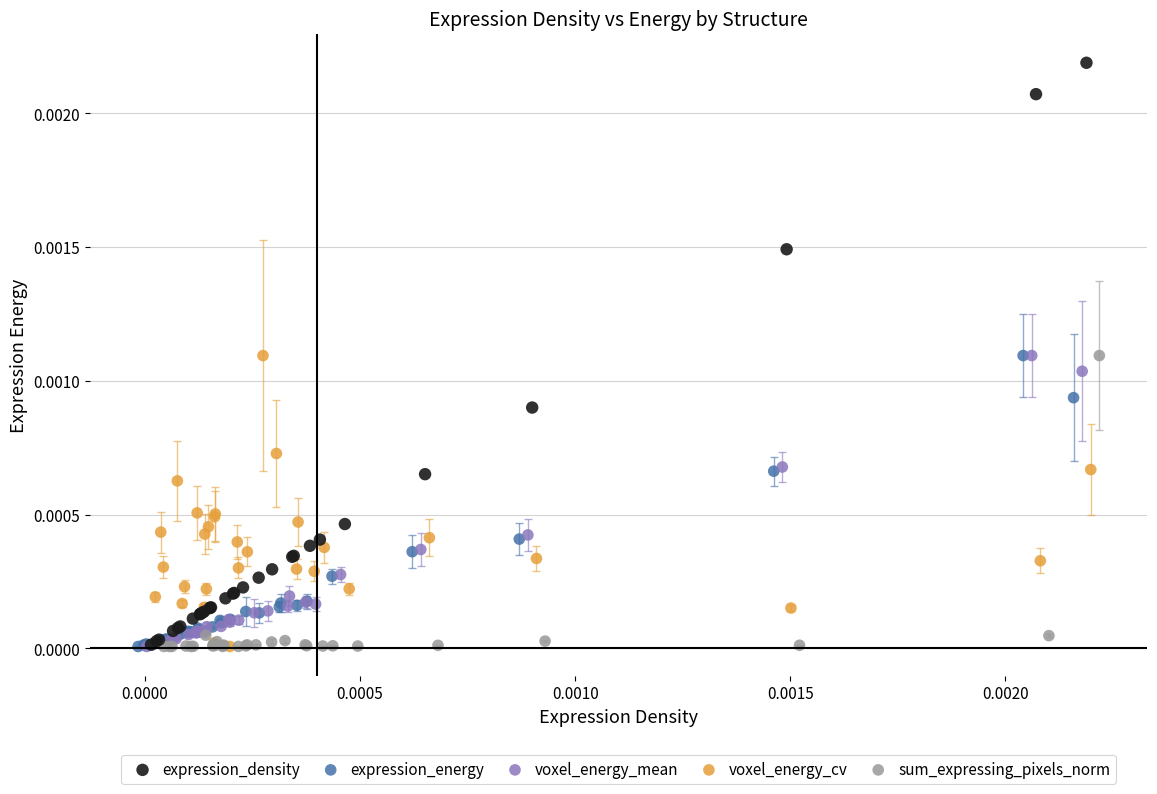

Which series has the largest Y range (max minus min)?

expression_density